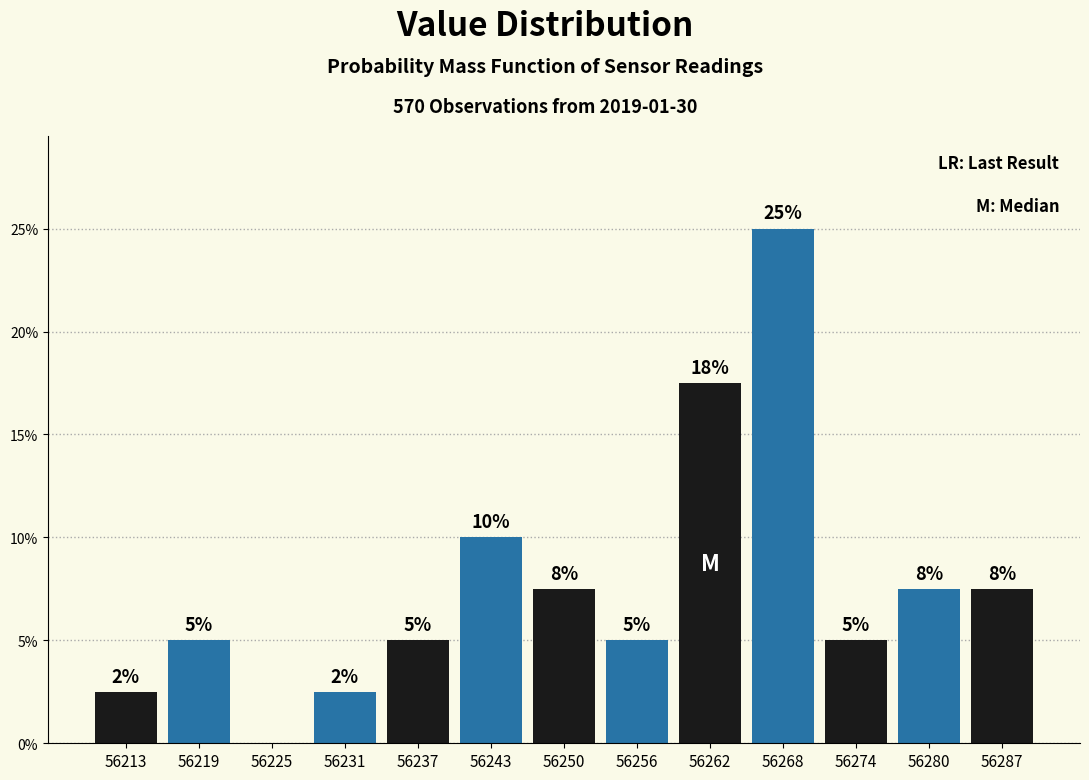

Which range on the x-axis has the tallest bar?

56265 to 56271